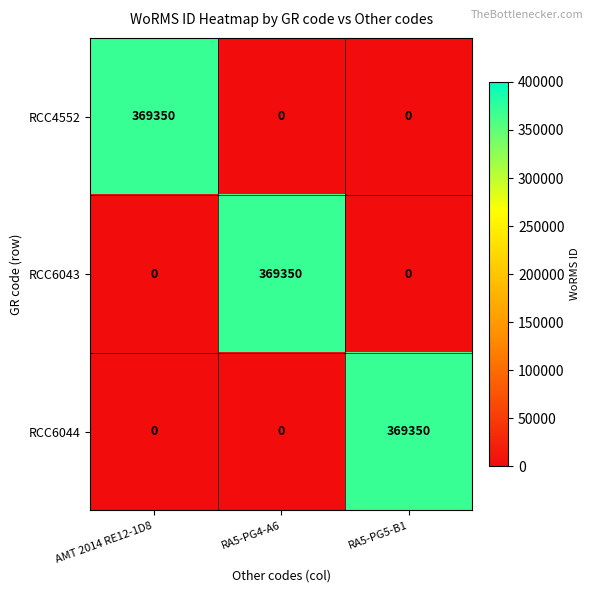

Is it true that RCC6044 equals 0 at AMT 2014 RE12-1D8?

True